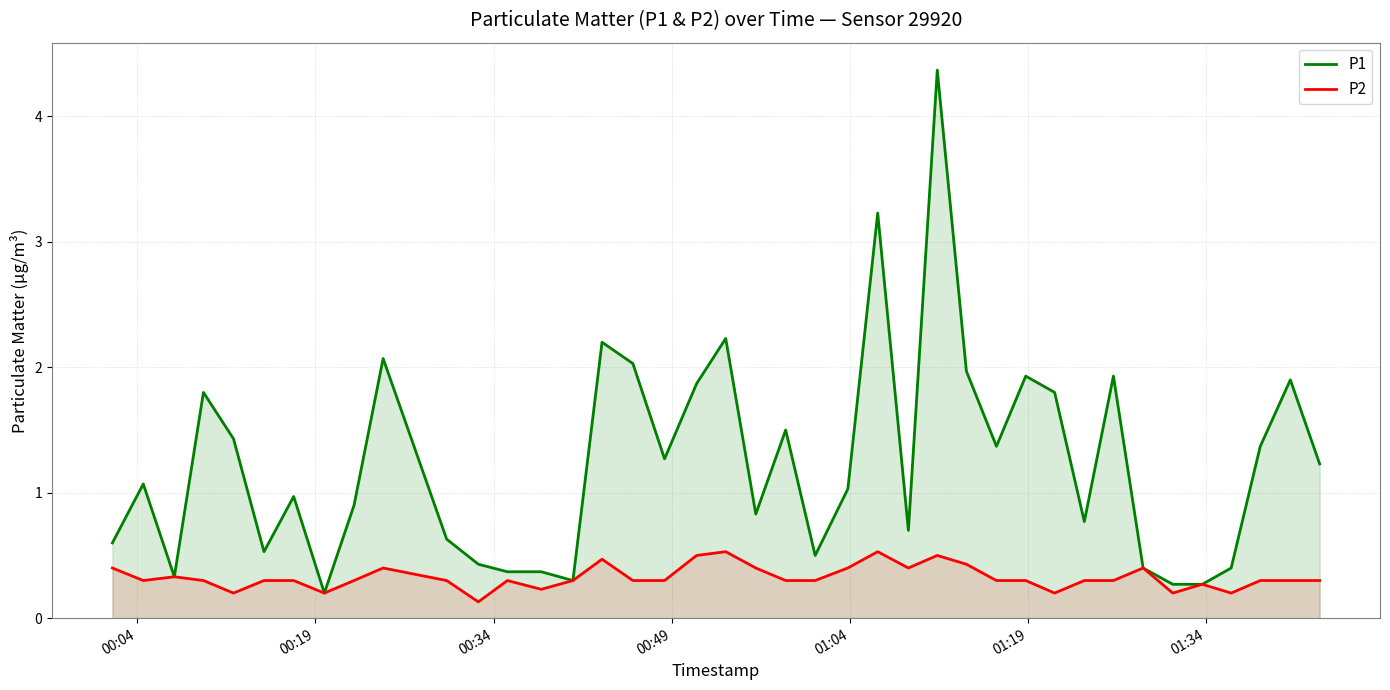

What is the minimum value for P2?

0.1